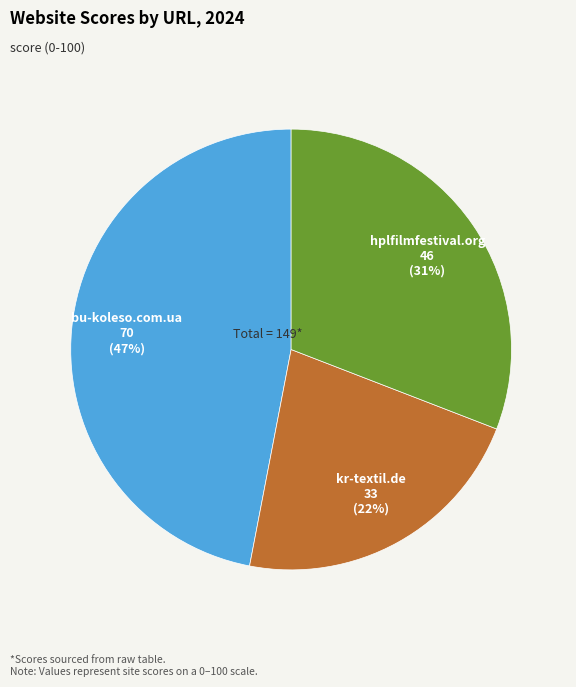

Do kr-textil.de and hplfilmfestival.org together represent more than half of the pie?

Yes